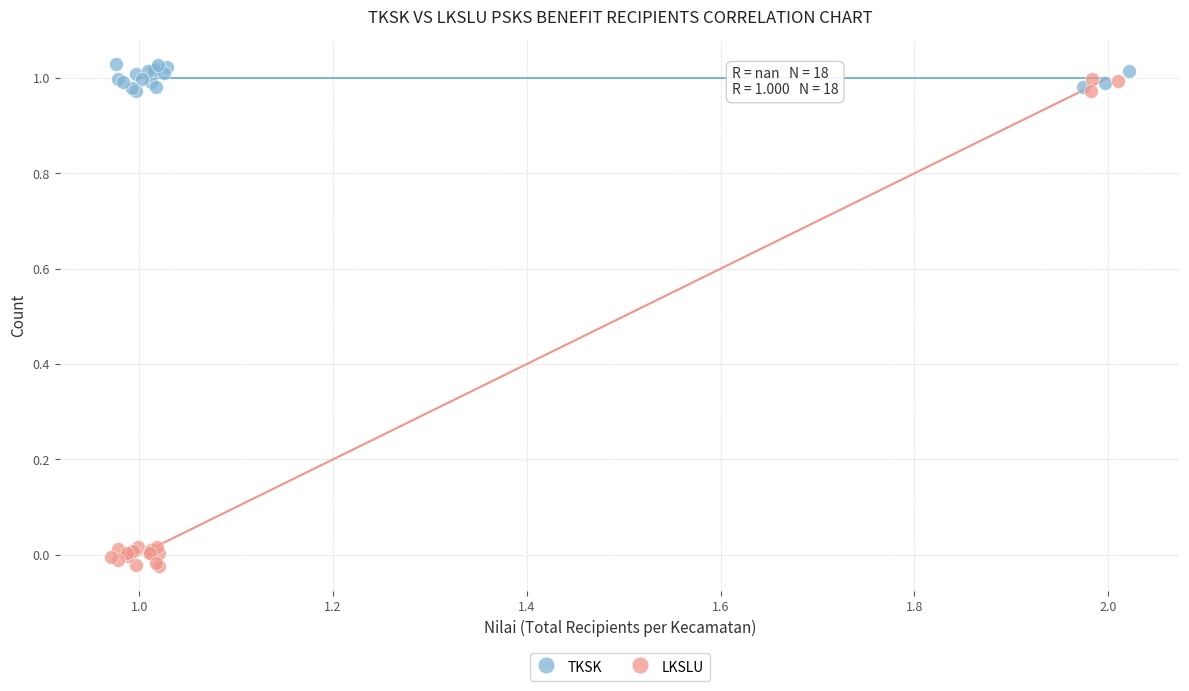

Which series has the widest spread of Y values?

LKSLU